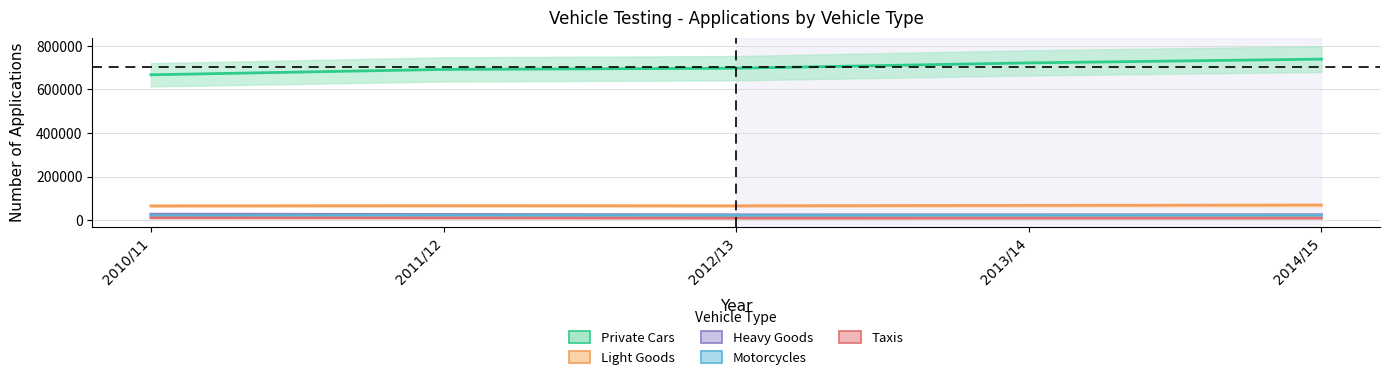

Which has a higher value, 2014/15 or 2012/13?

2014/15